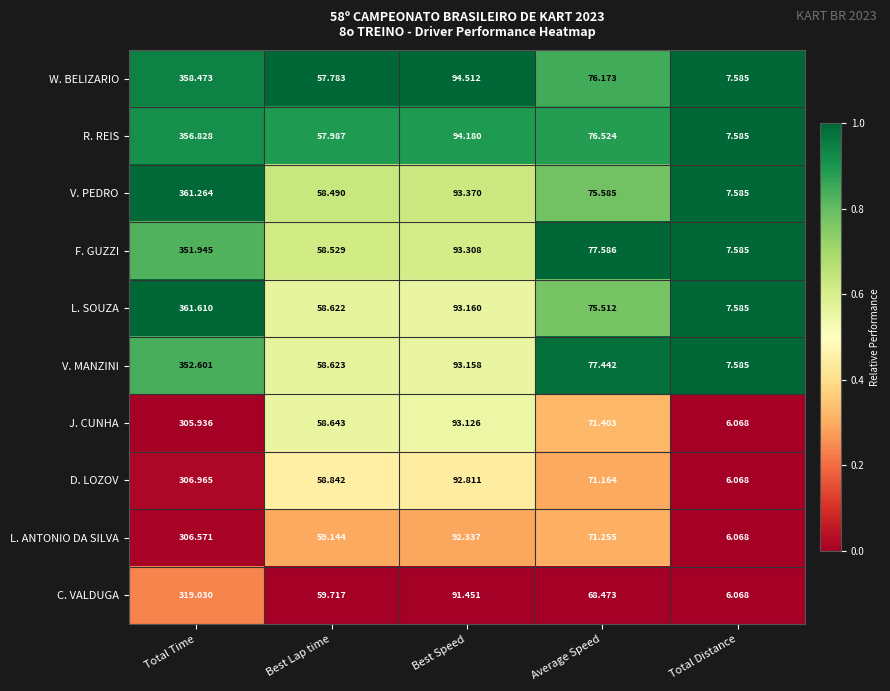

Which series has the largest total across all categories?

L. SOUZA